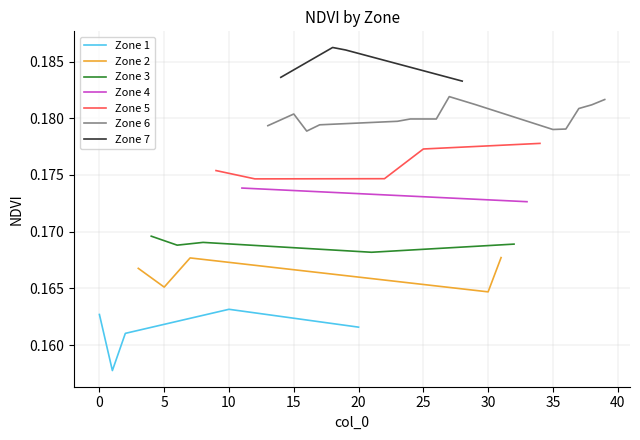

True or false: Zone 2 and Zone 3 intersect in this chart.

False